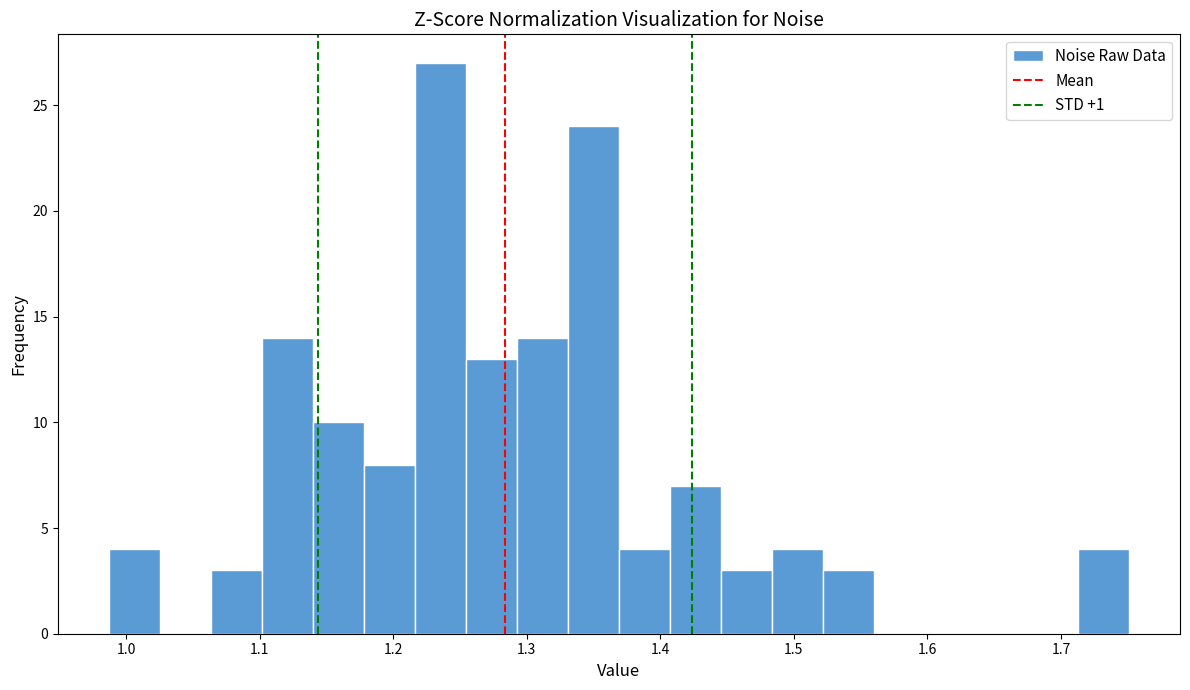

Read against the x-axis, roughly where is the centre of the tallest bar?

1.24